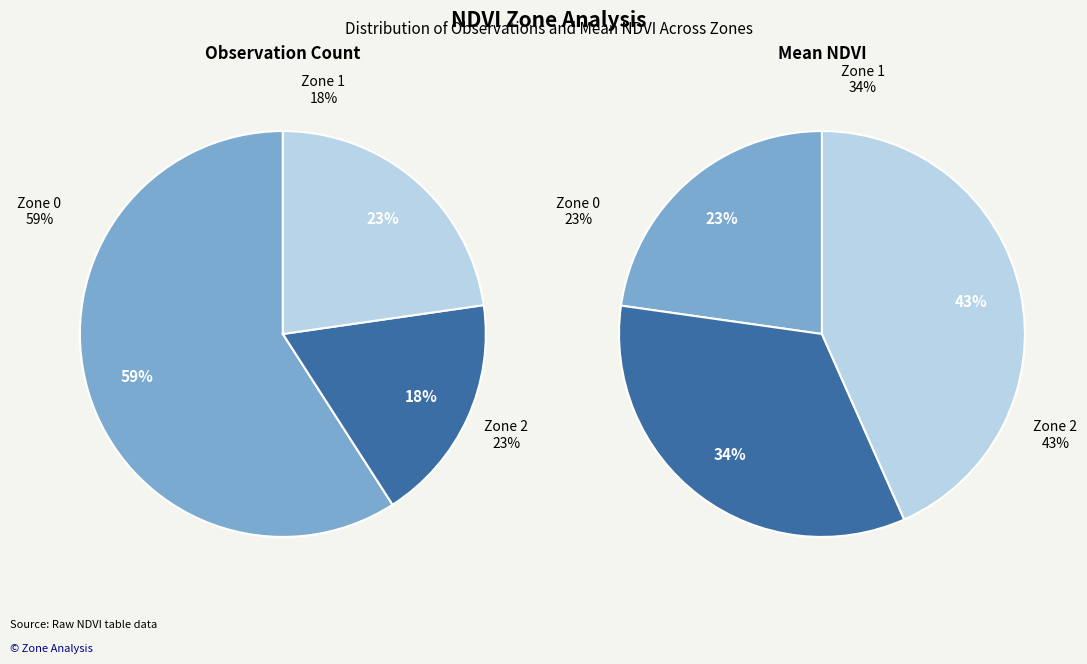

How many segments does this pie chart have?

3